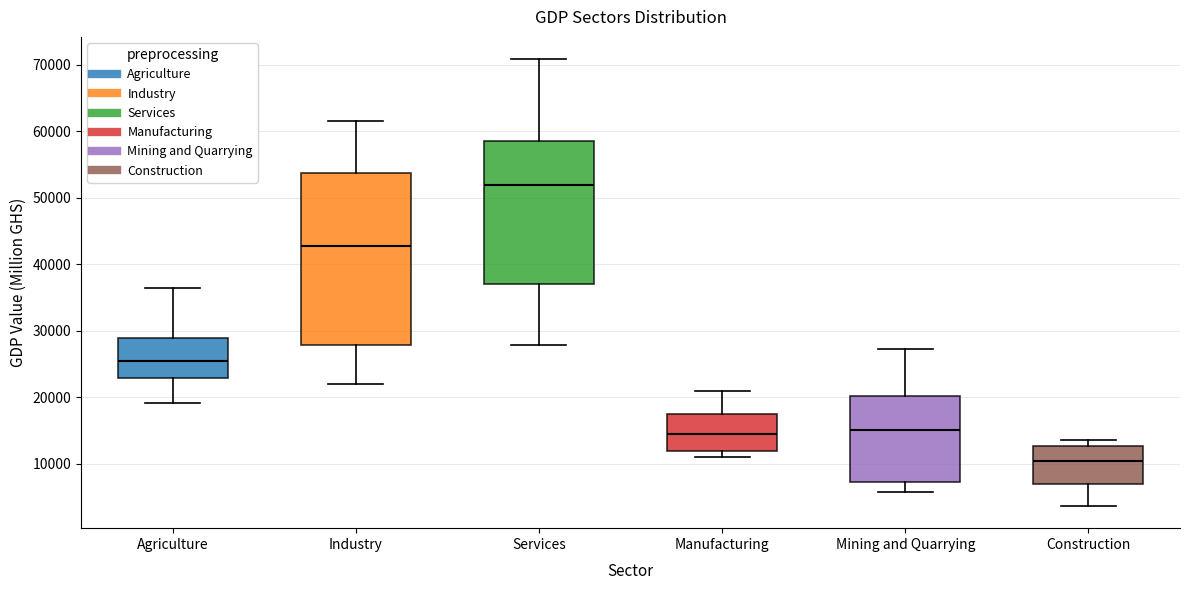

Which box is the tallest, from its lower edge to its upper edge?

Industry